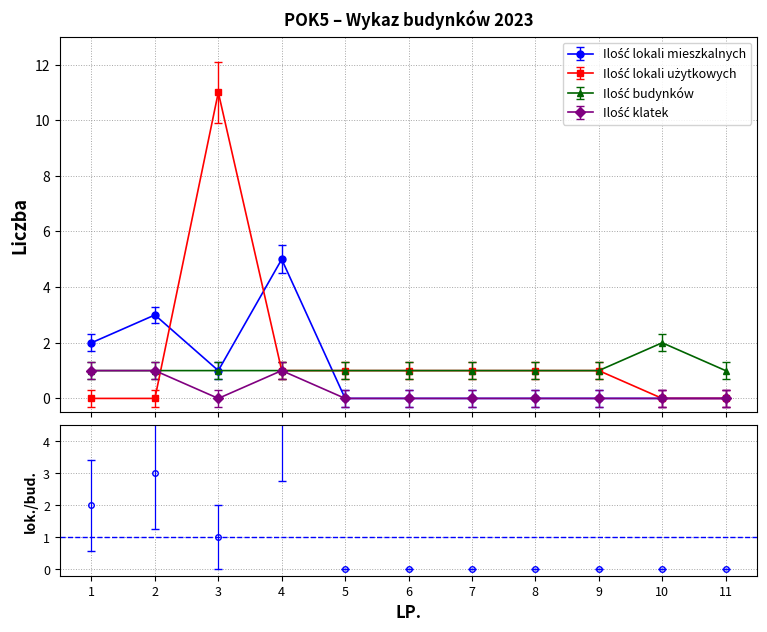

List the labels in order of Ilość budynków value, smallest first.

1, 2, 3, 4, 5, 6, 7, 8, 9, 11, 10